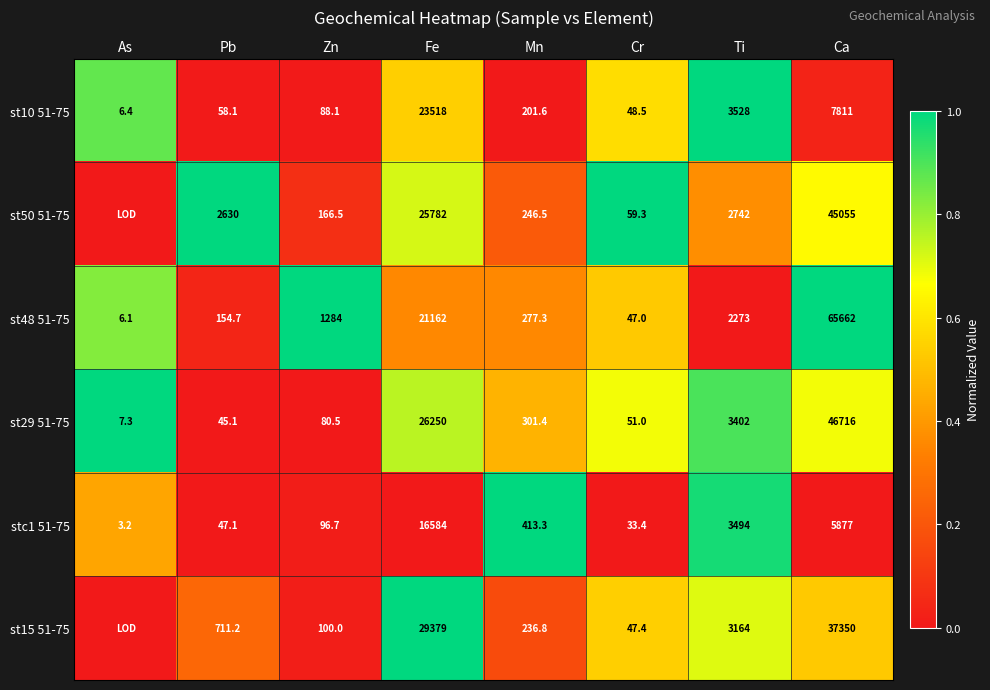

Read the stc1 51-75 value at Fe.

16584.0